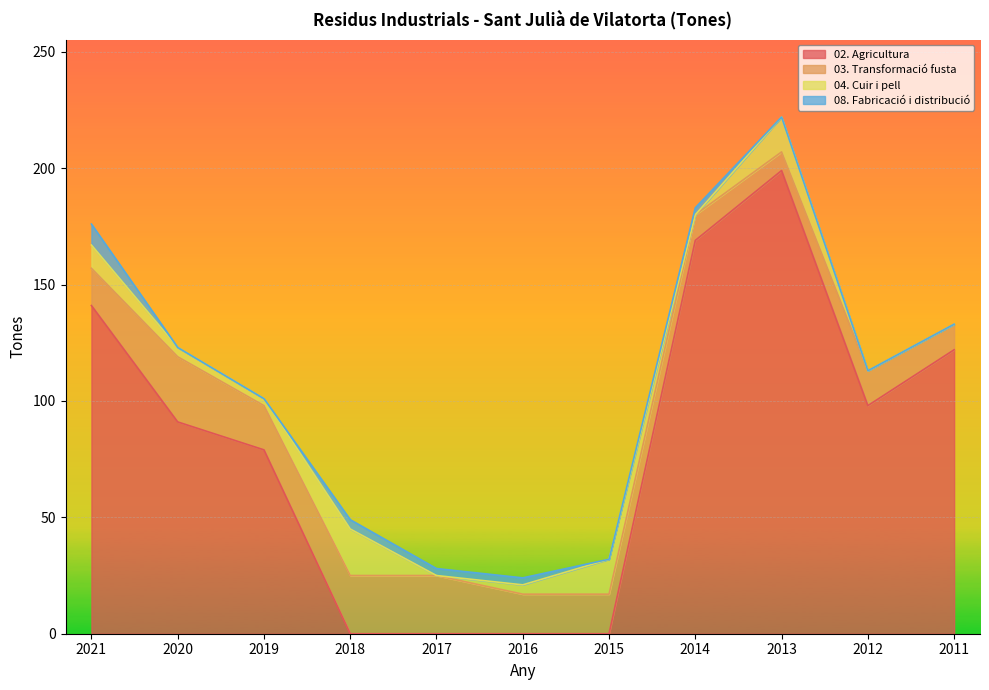

What is the value of the 04. Cuir i pell point at the 6th from the left?

4